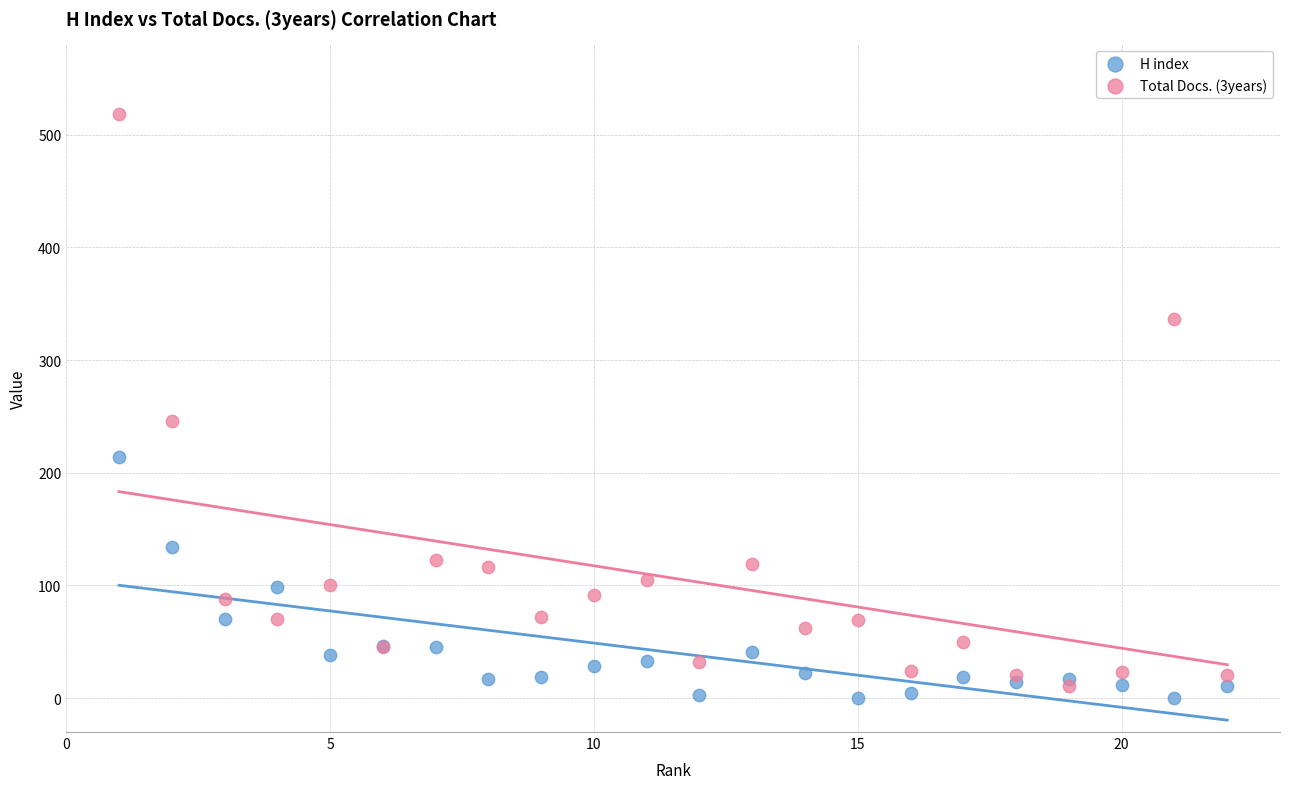

Which series has the widest spread of Y values?

Total Docs. (3years)